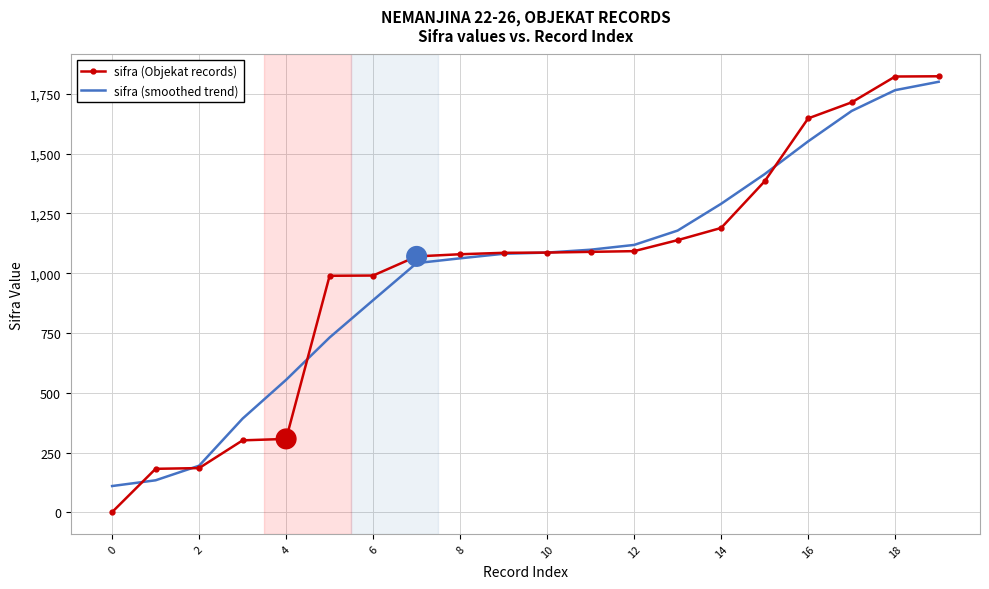

What is the maximum value shown in the chart?

1823